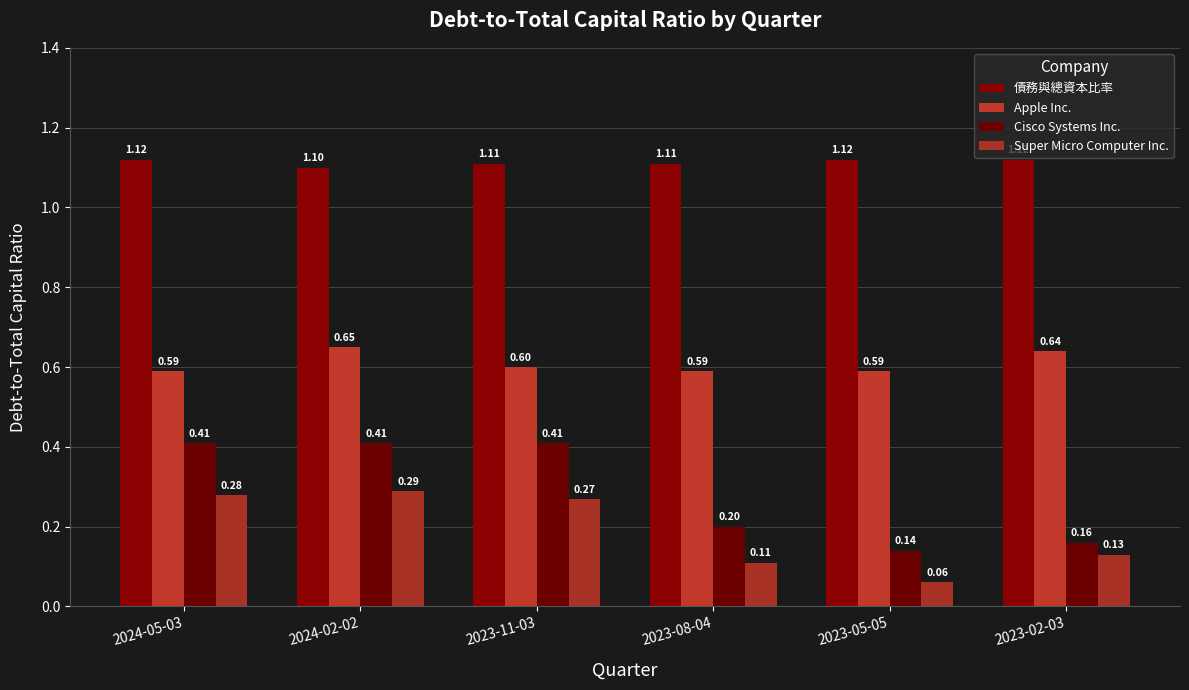

At which category is the sum across all series the highest?

2024-02-02